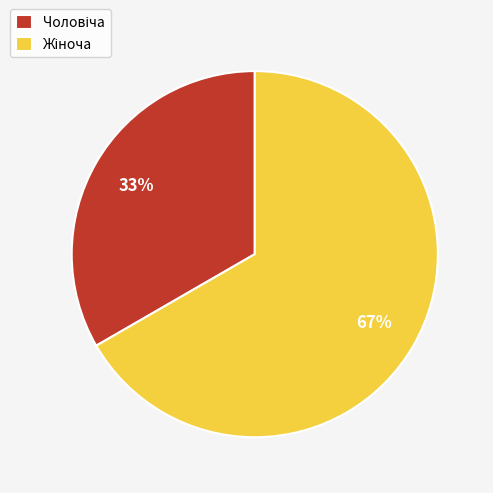

Is there a majority slice in this chart?

Yes